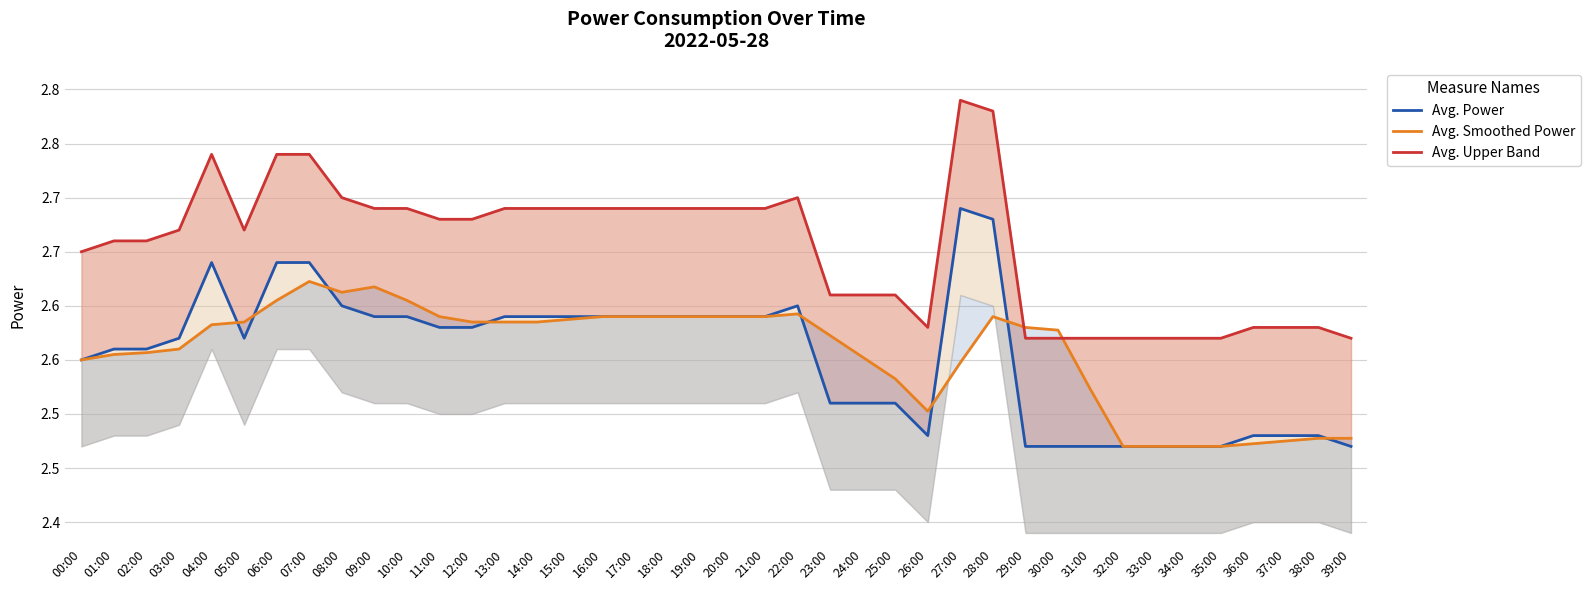

True or false: Avg. Upper Band has a value of 2.7 at 09:00.

True